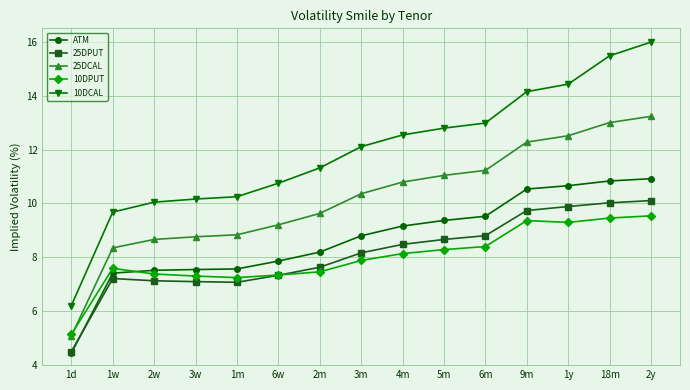

Which series has the largest total across all categories?

10DCAL